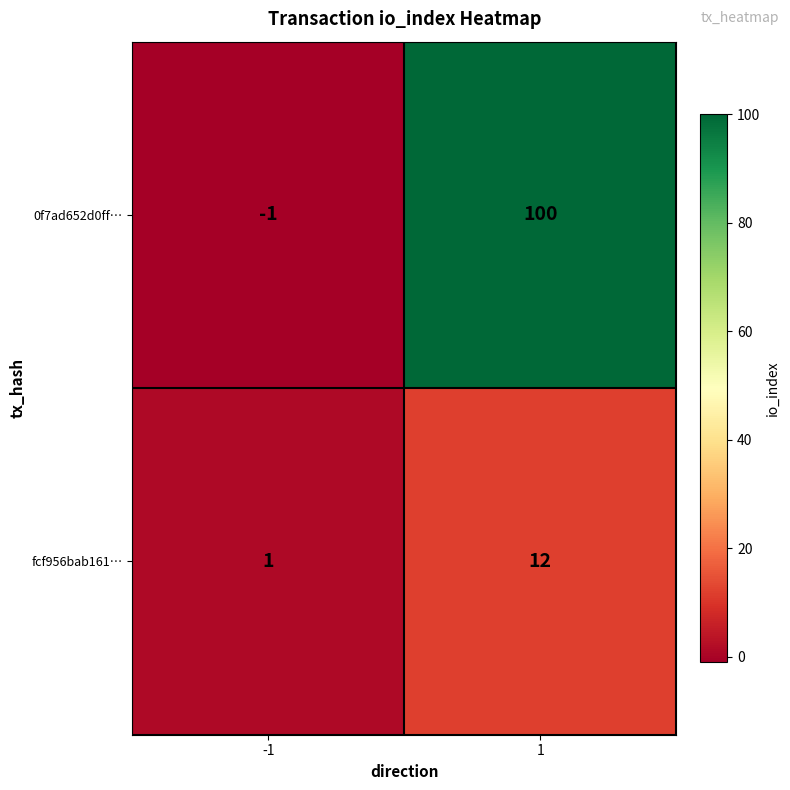

Between -1 and 1, which series saw the biggest shift?

0f7ad652d0ff…